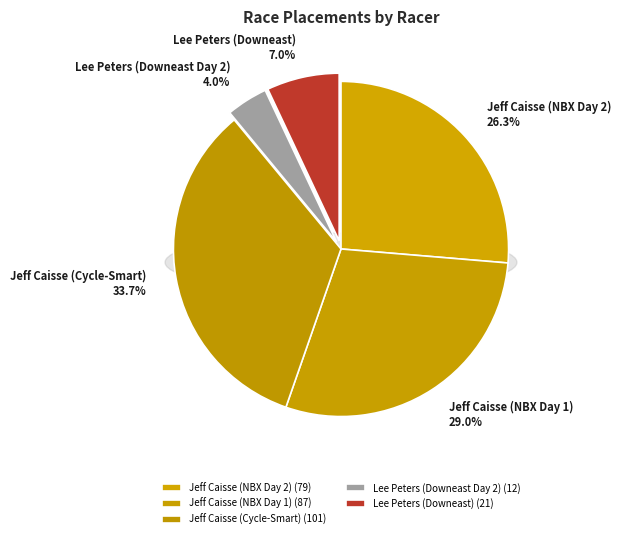

To the nearest percent, what portion does Jeff Caisse (Cycle-Smart) represent?

34%